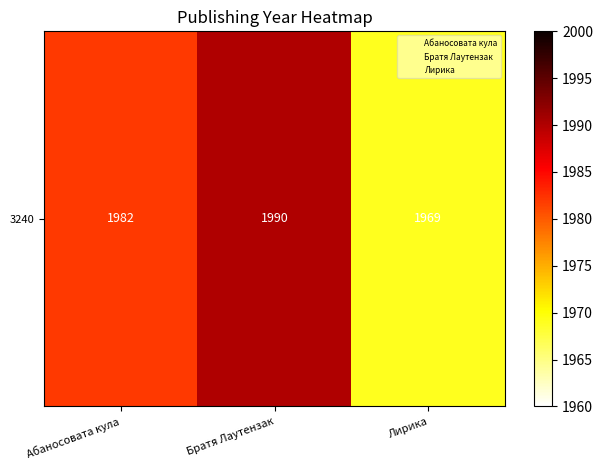

Rank the categories by value from lowest to highest.

Лирика, Абаносовата кула, Братя Лаутензак